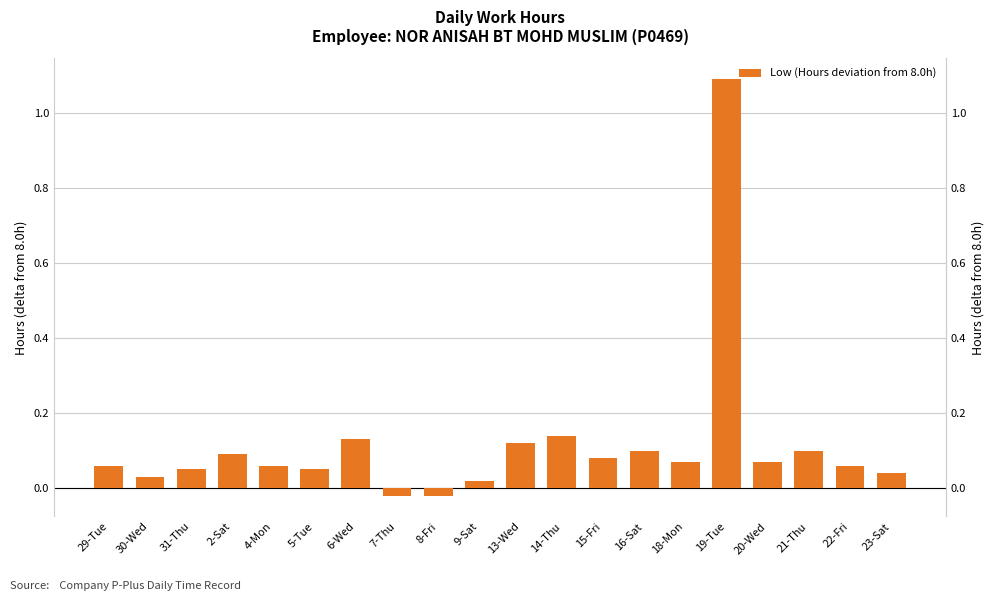

List the labels in order of value, smallest first.

7-Thu, 8-Fri, 9-Sat, 30-Wed, 23-Sat, 31-Thu, 5-Tue, 29-Tue, 4-Mon, 22-Fri, 18-Mon, 20-Wed, 15-Fri, 2-Sat, 16-Sat, 21-Thu, 13-Wed, 6-Wed, 14-Thu, 19-Tue